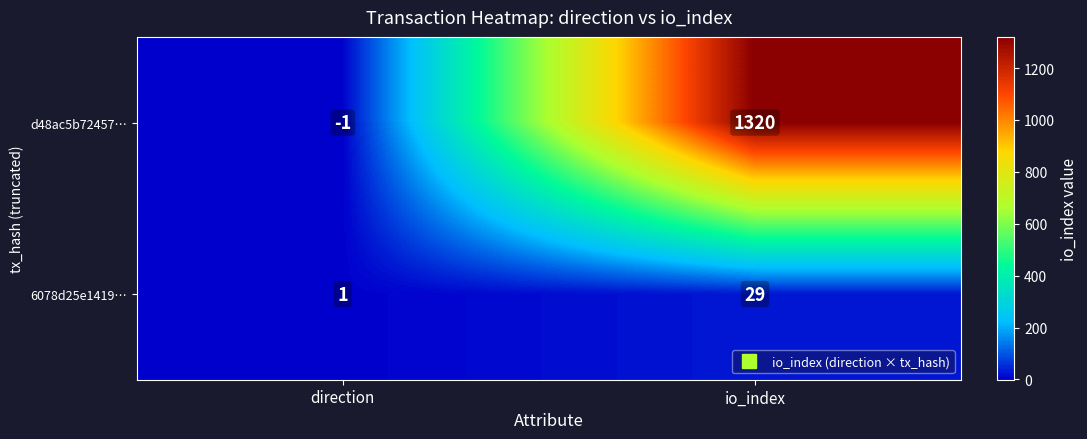

What is the difference between the maximum and minimum values in the d48ac5b72457… series?

1321